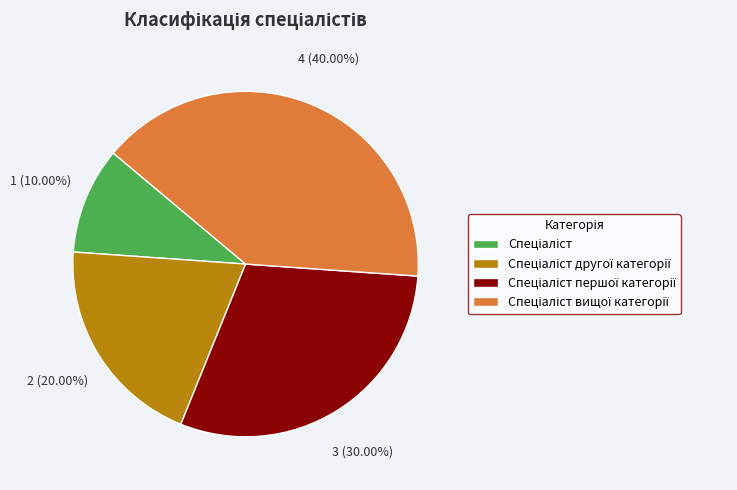

To the nearest percent, what percentage of the pie is Спеціаліст першої категорії?

30%